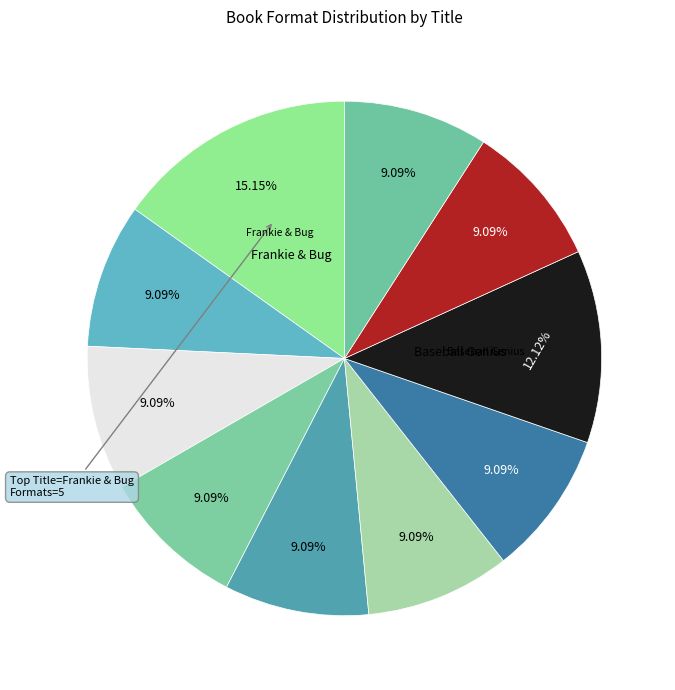

Which category has the biggest portion of the pie?

Frankie & Bug